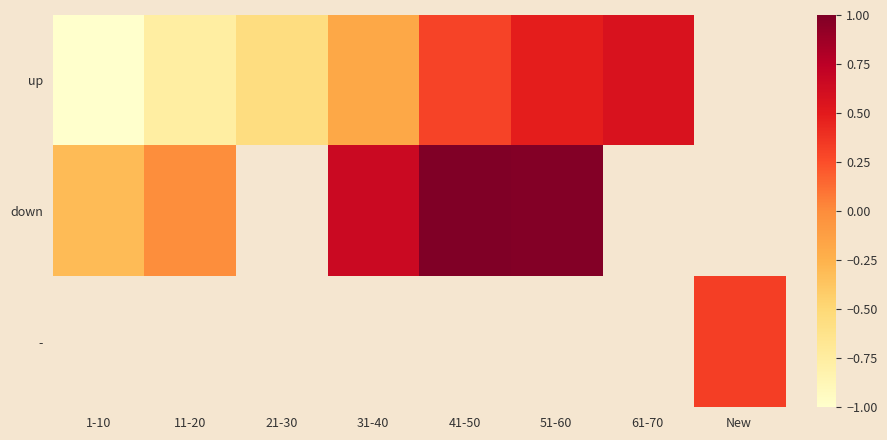

How many categories are shown in the chart?

8